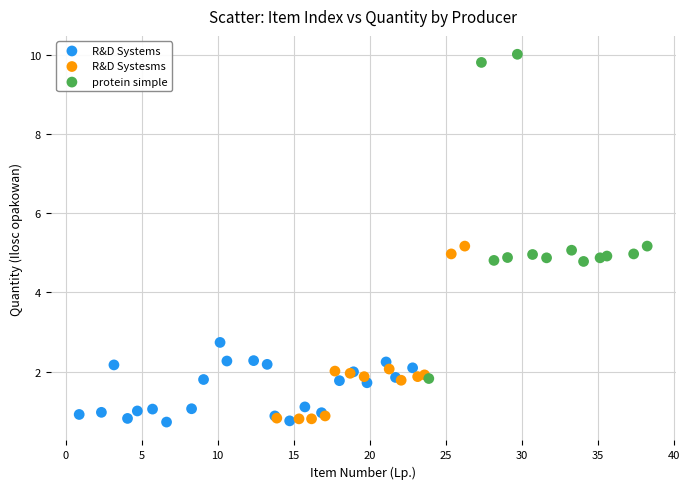

Which series has the widest spread of Y values?

protein simple